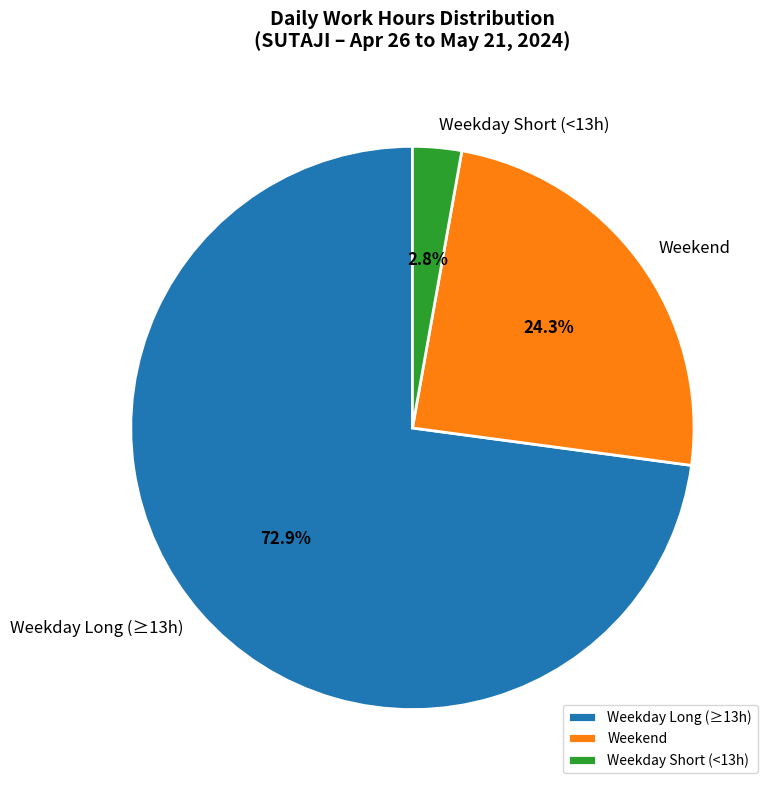

How many segments does this pie chart have?

3